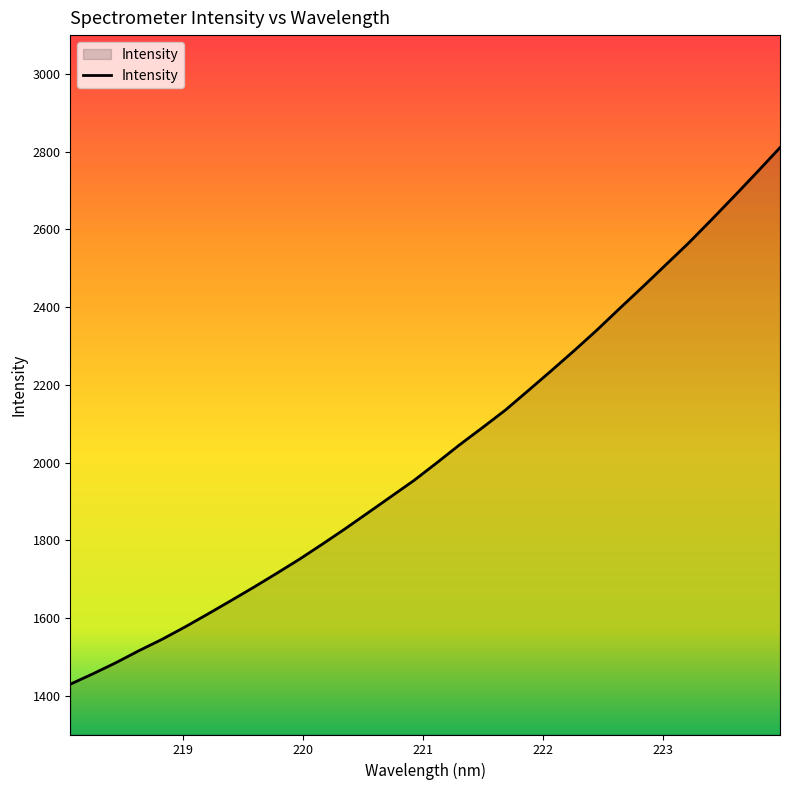

What is the difference between the maximum and minimum values?

1381.1